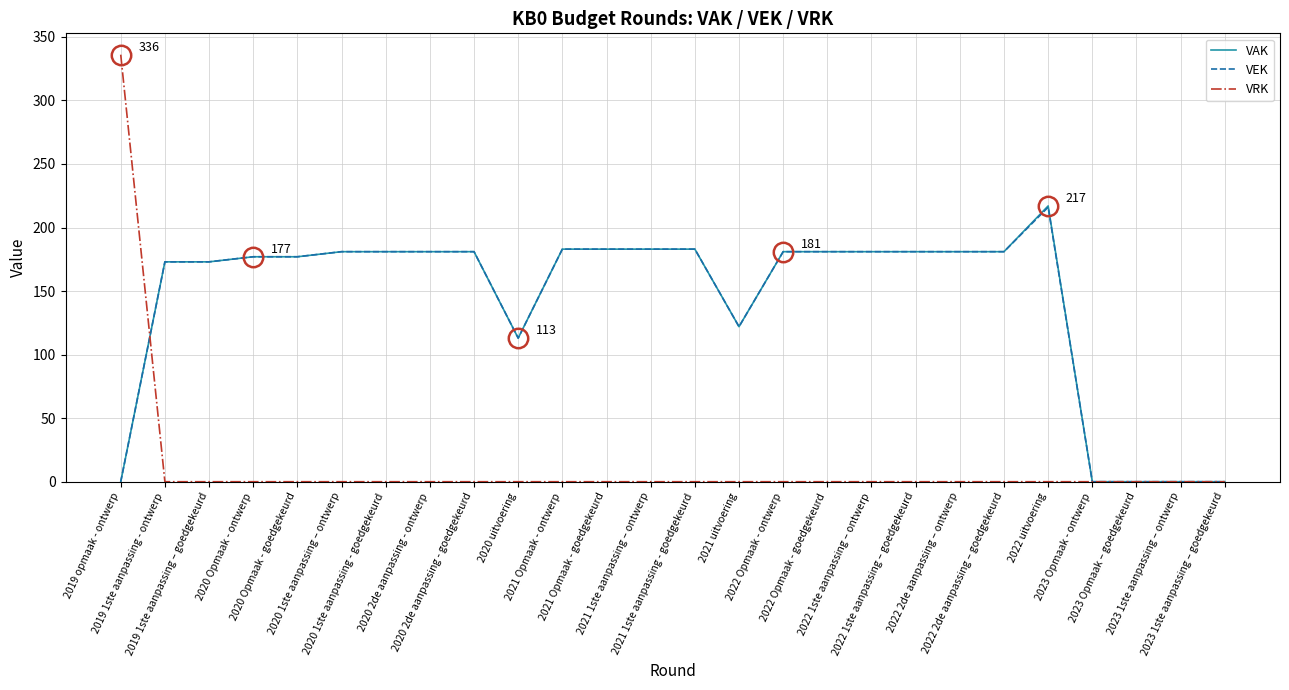

Which series has the largest range (max minus min)?

VRK